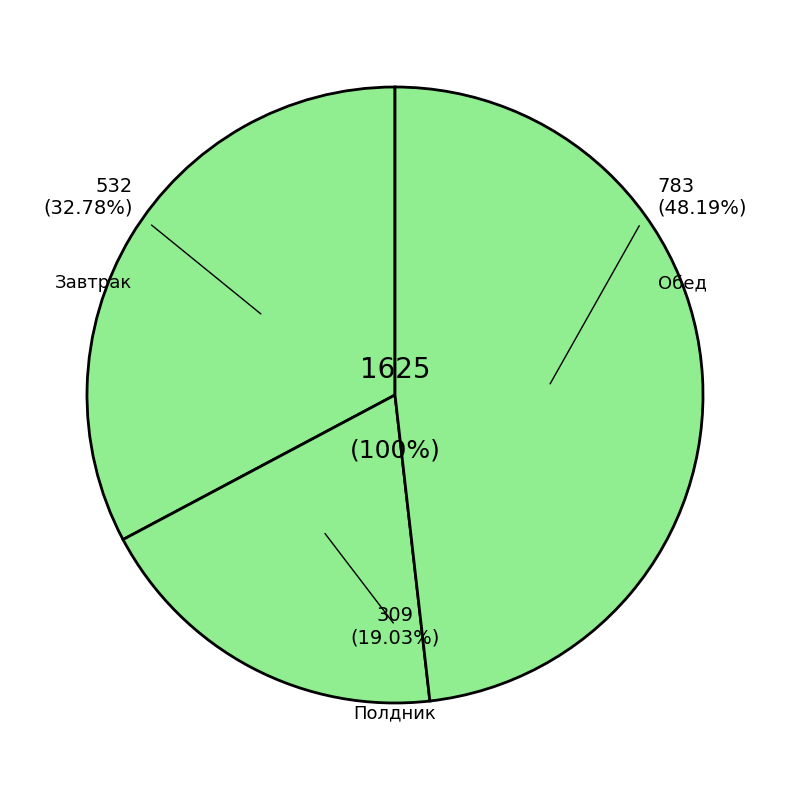

Is it true that Компот из ягод is 12% of the pie?

False